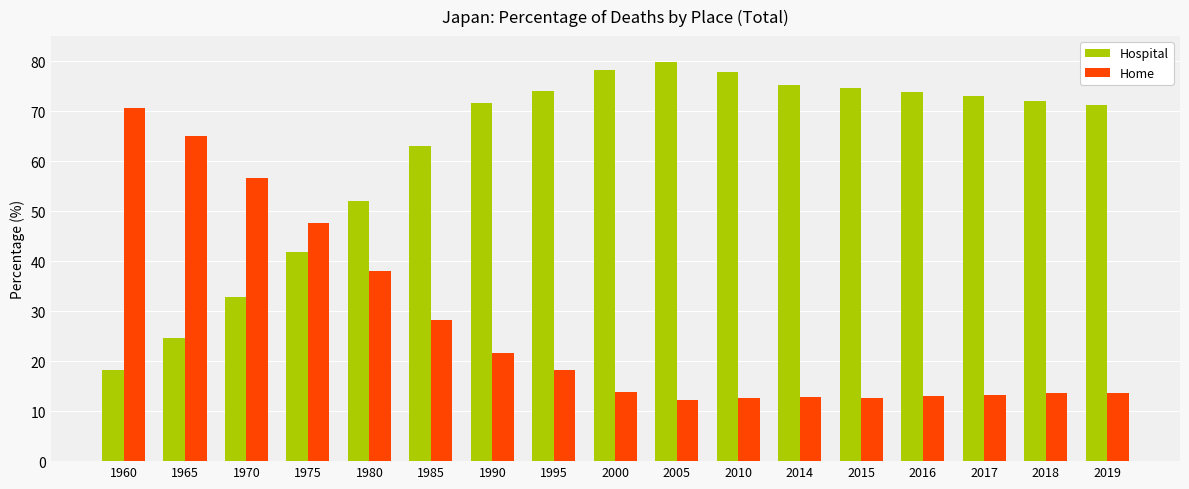

How many bars are there in each group?

2